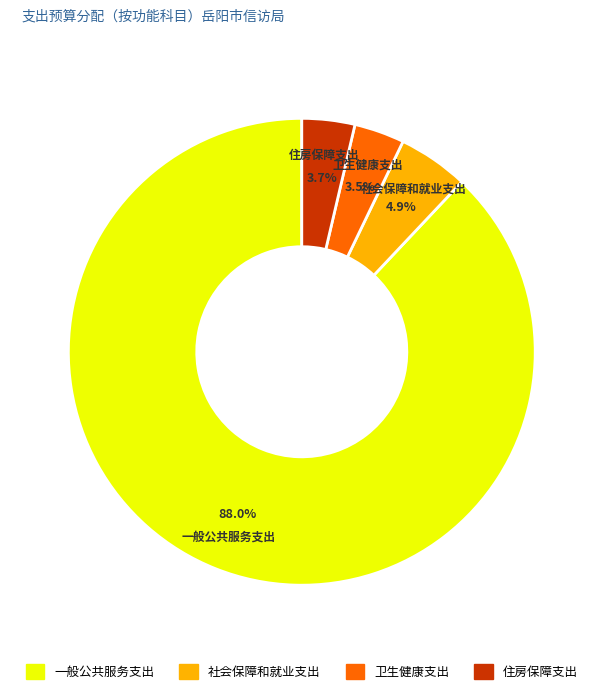

How many segments does this pie chart have?

4